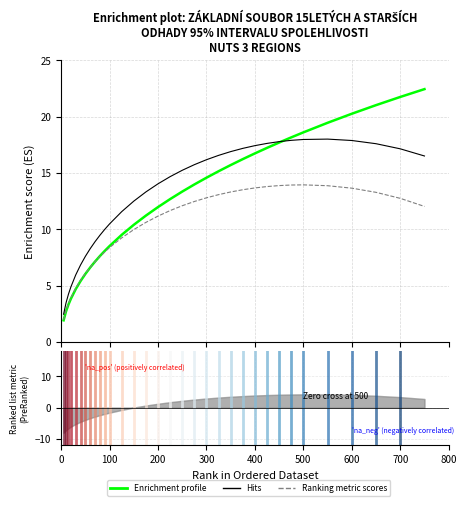

What is the label of the 24th point from the left?

400